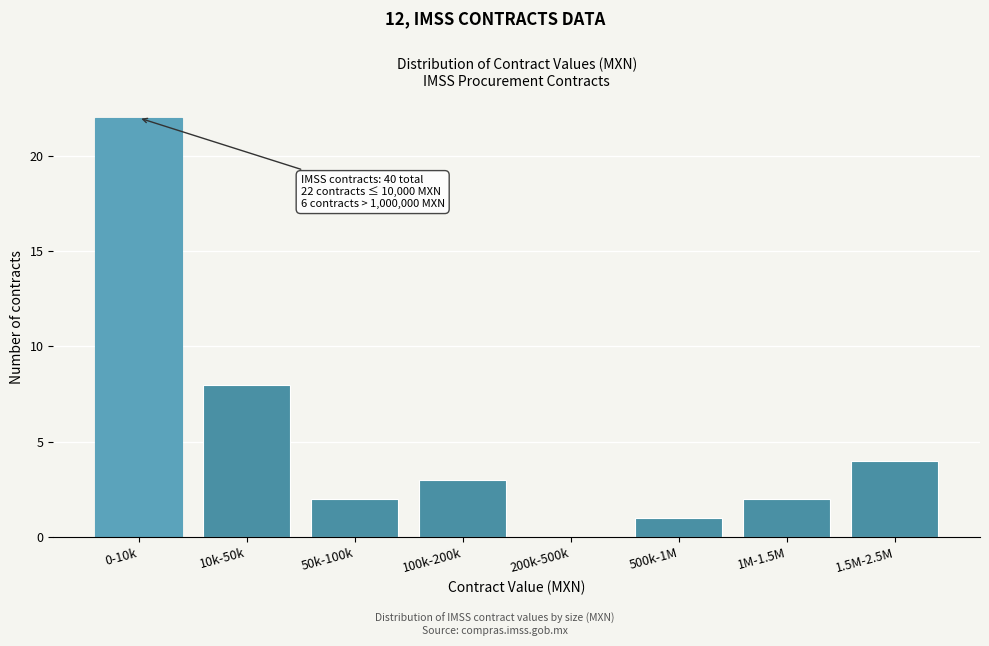

Reading right to left, list all the values displayed in this chart.

1.5M-2.5M=4	1M-1.5M=2	500k-1M=1	200k-500k=0	100k-200k=3	50k-100k=2	10k-50k=8	0-10k=22